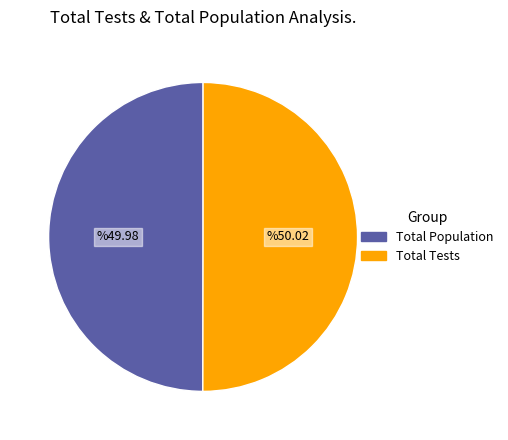

Is it true that Total Population is 37% of the pie?

False